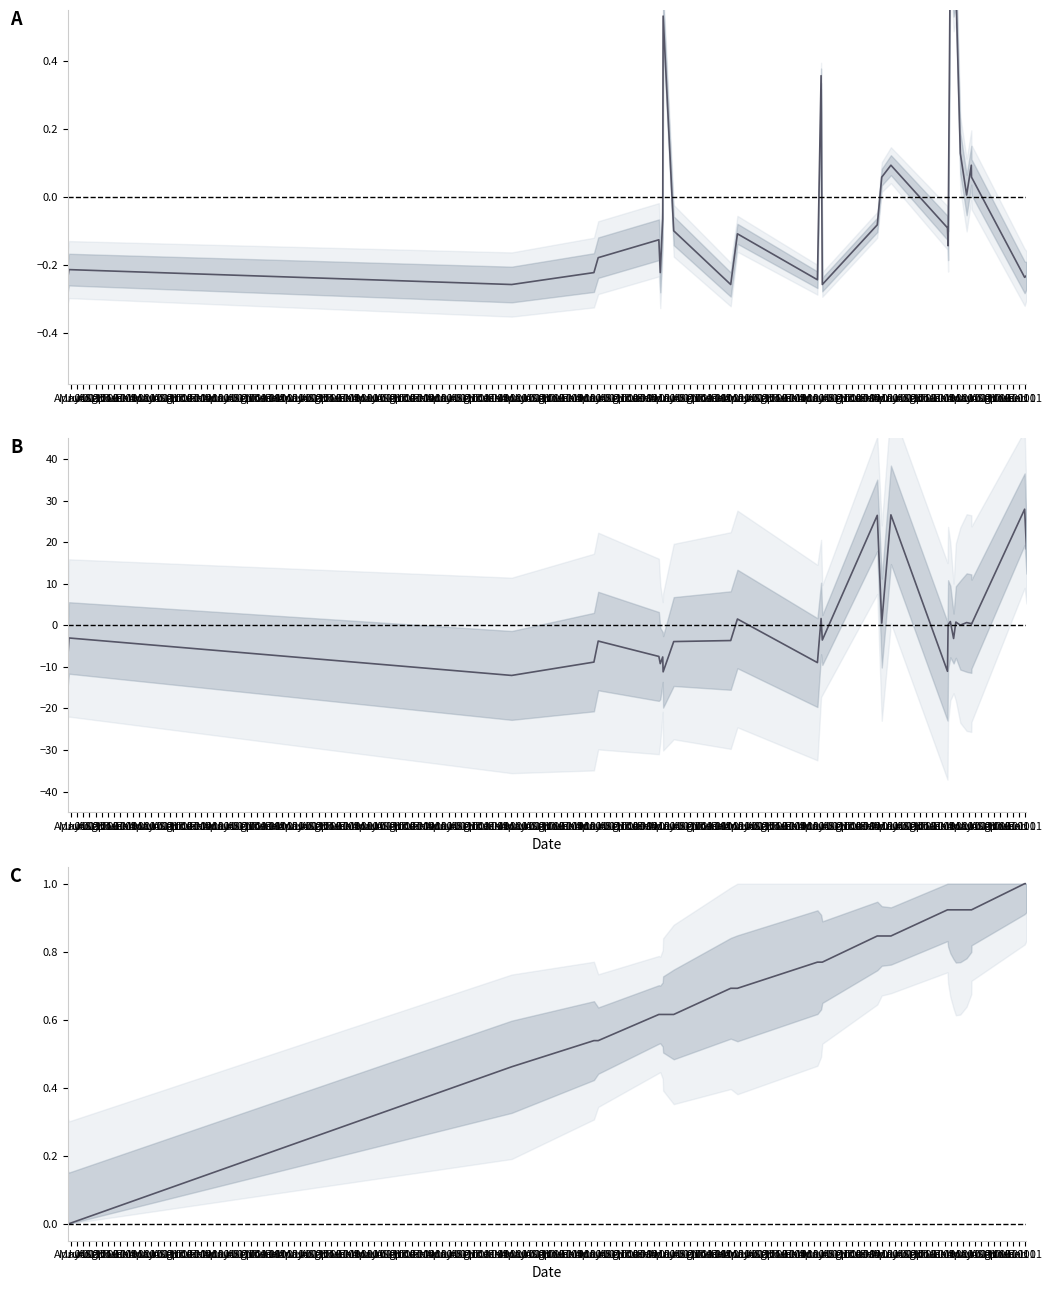

Between Nov 01 and May 01, which series saw the biggest shift?

Lot norm.